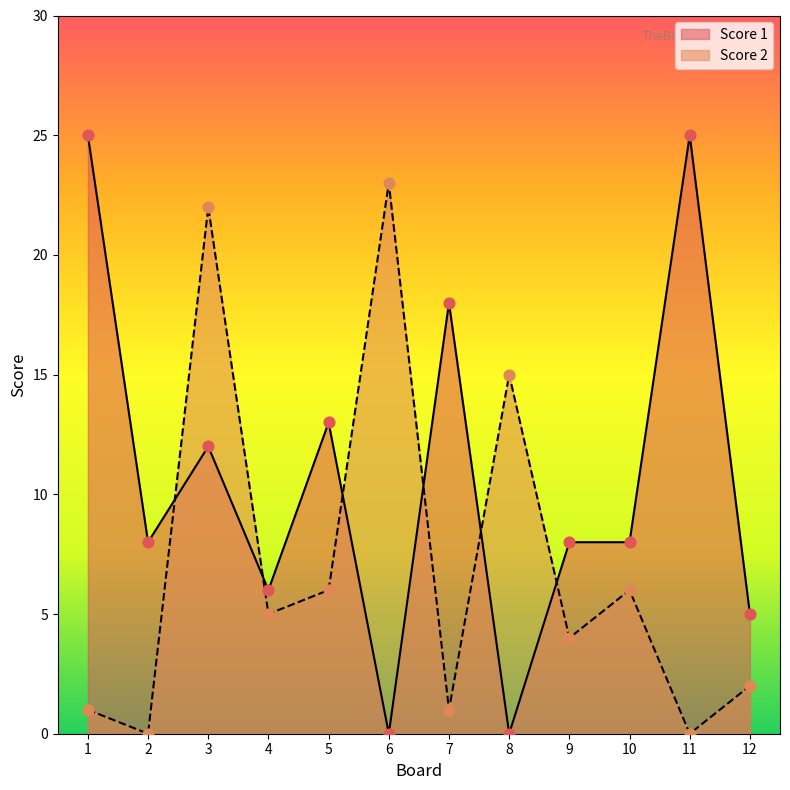

What are all the series names shown in the legend?

Score 1, Score 2